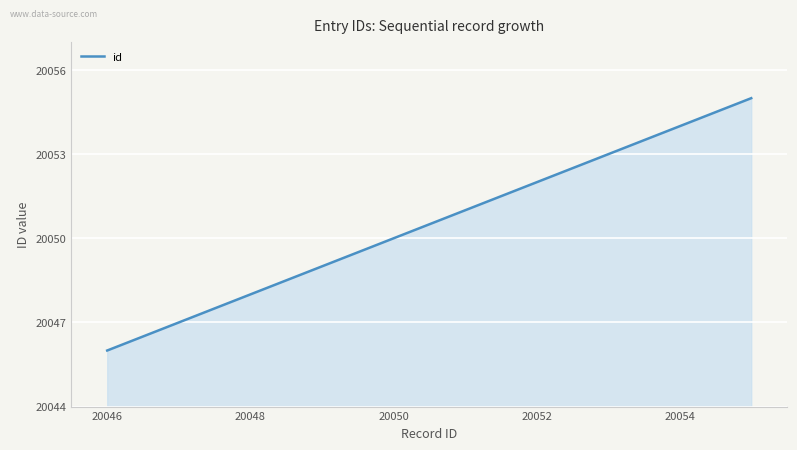

What is the greatest value displayed?

20055.0